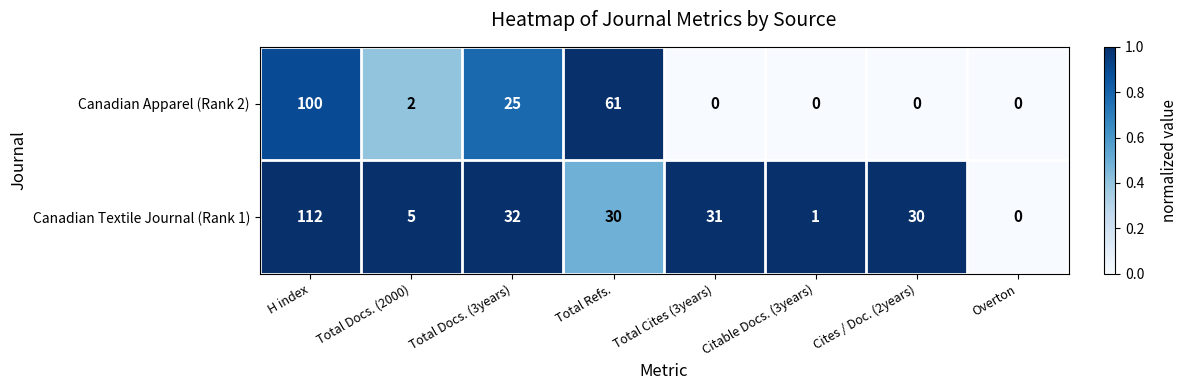

List the series in order of their overall mean, lowest first.

Canadian Apparel (Rank 2), Canadian Textile Journal (Rank 1)